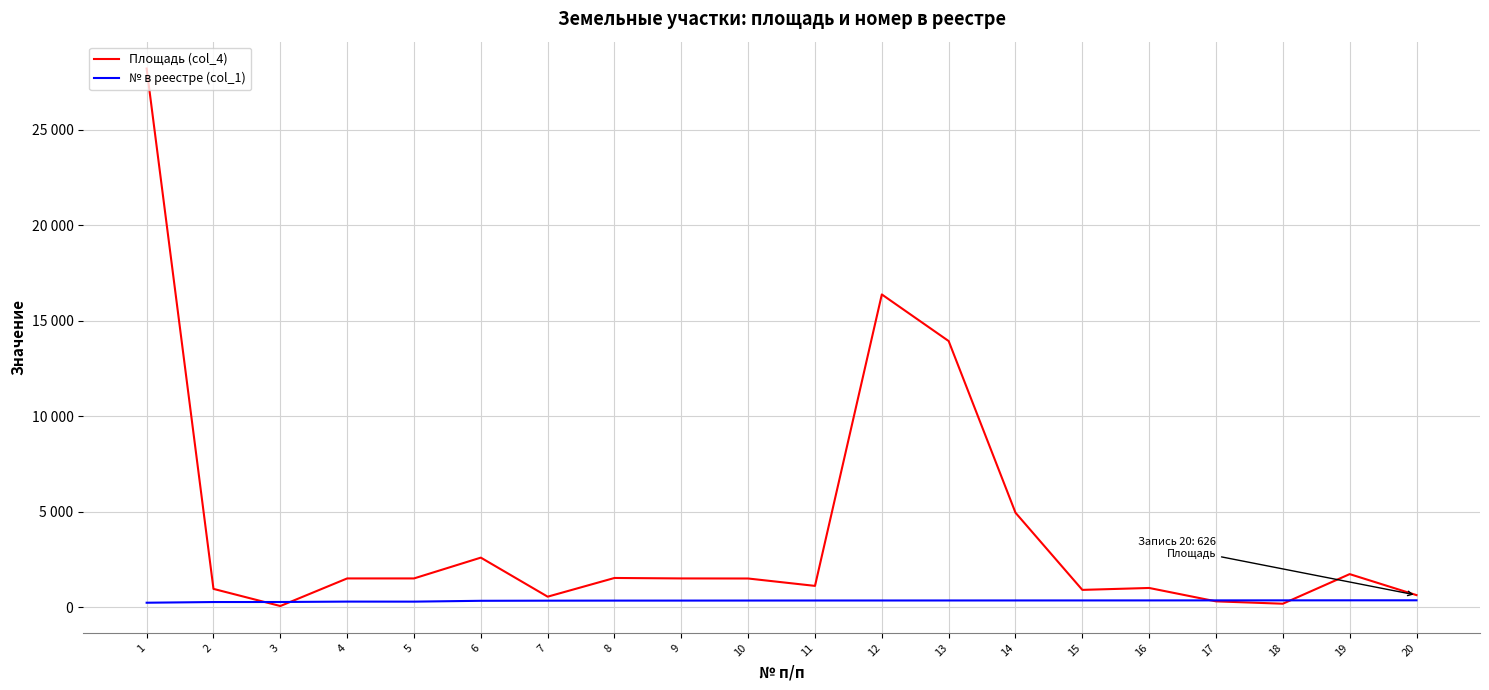

Where is the first local minimum for Площадь (col_4)?

3